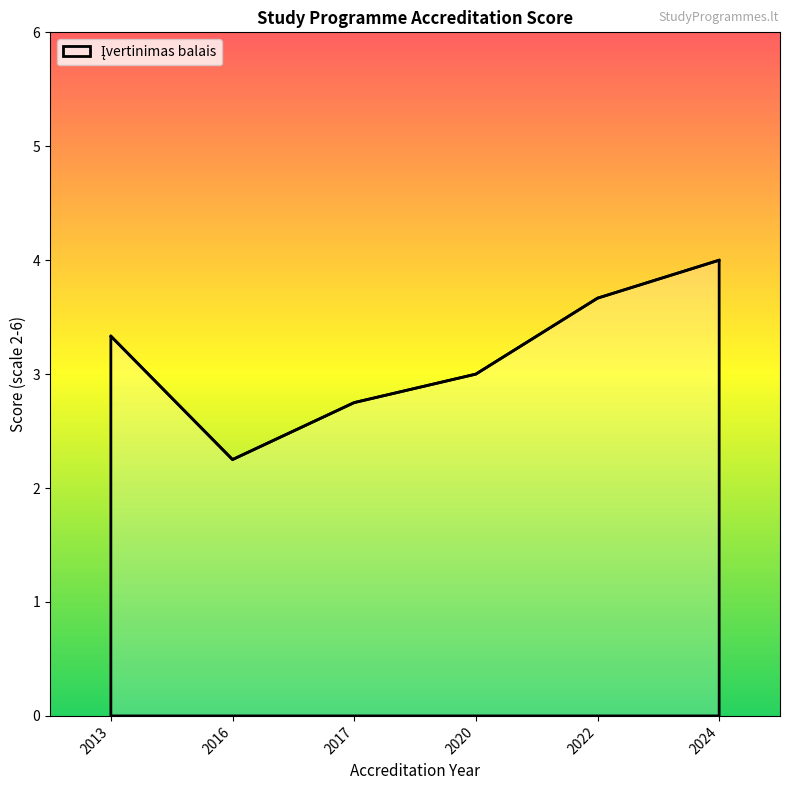

What is the ratio of the value at 2020 to the value at 2013?

0.9